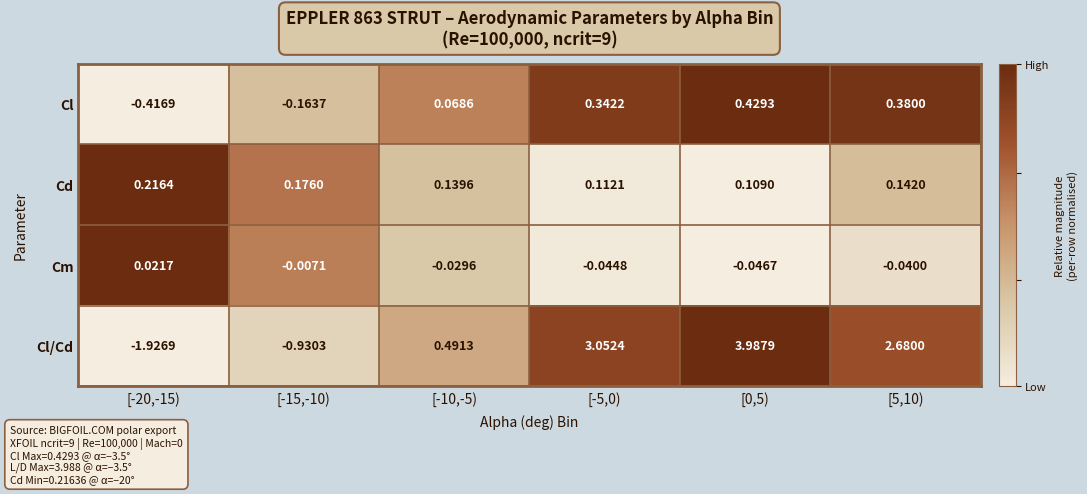

Is the value of Cm at [0,5) greater than the value of Cl at [5,10)?

No